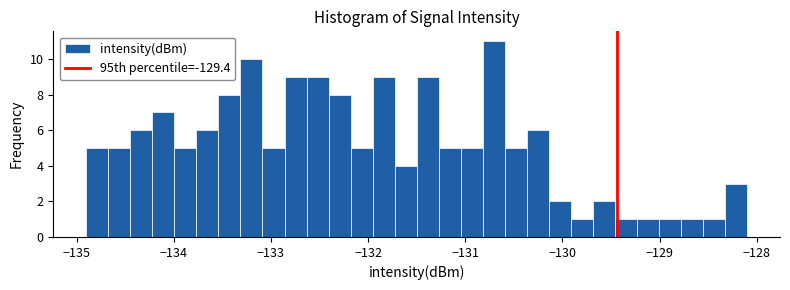

Around what value on the x-axis is the tallest bar? Give the approximate position of its centre, as read against the axis.

-130.7